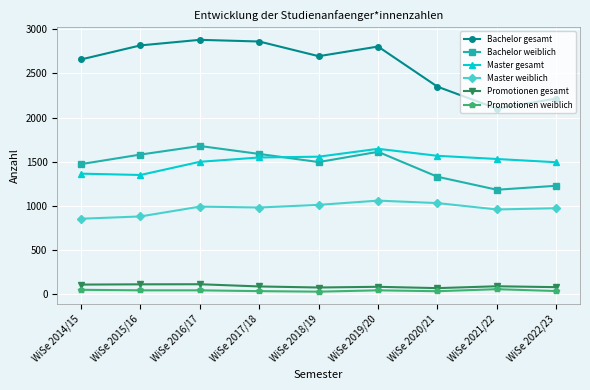

What is the lowest value of the Bachelor gesamt series?

2102